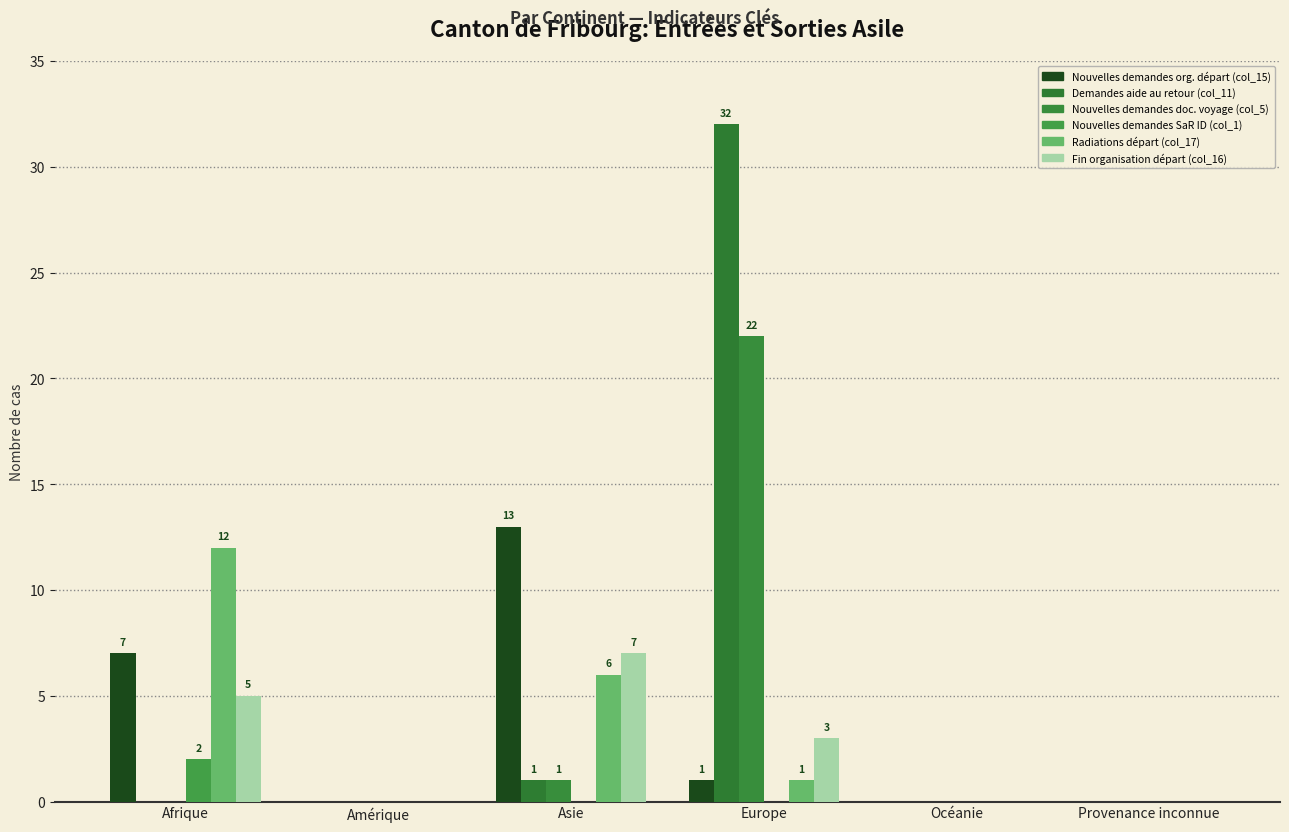

What is the value of the Demandes aide au retour (col_11) bar at the 3rd from the left?

1